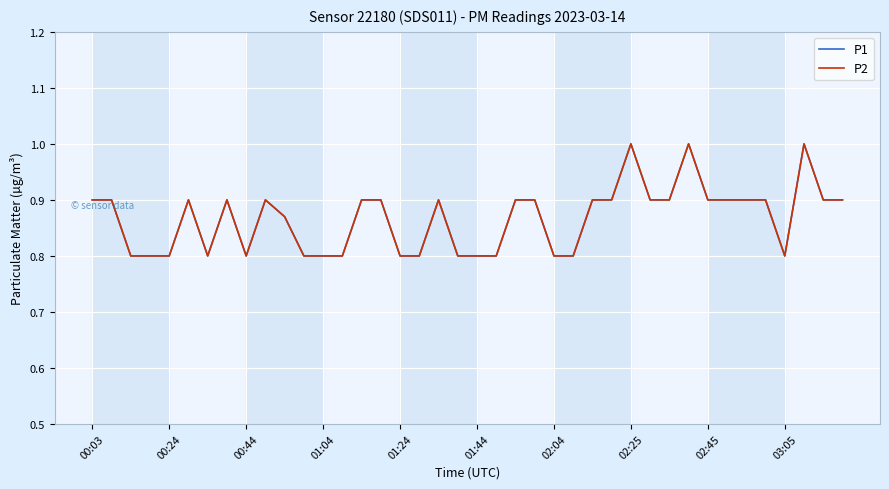

Does the chart have visible grid lines?

Yes